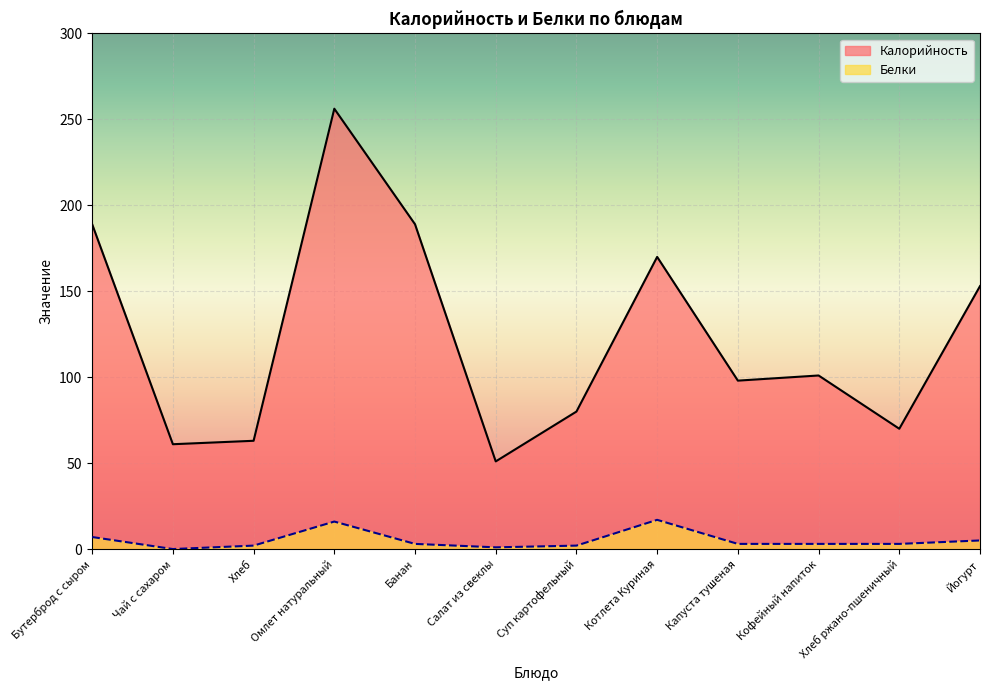

Between Омлет натуральный and Салат из свеклы, which is larger?

Омлет натуральный